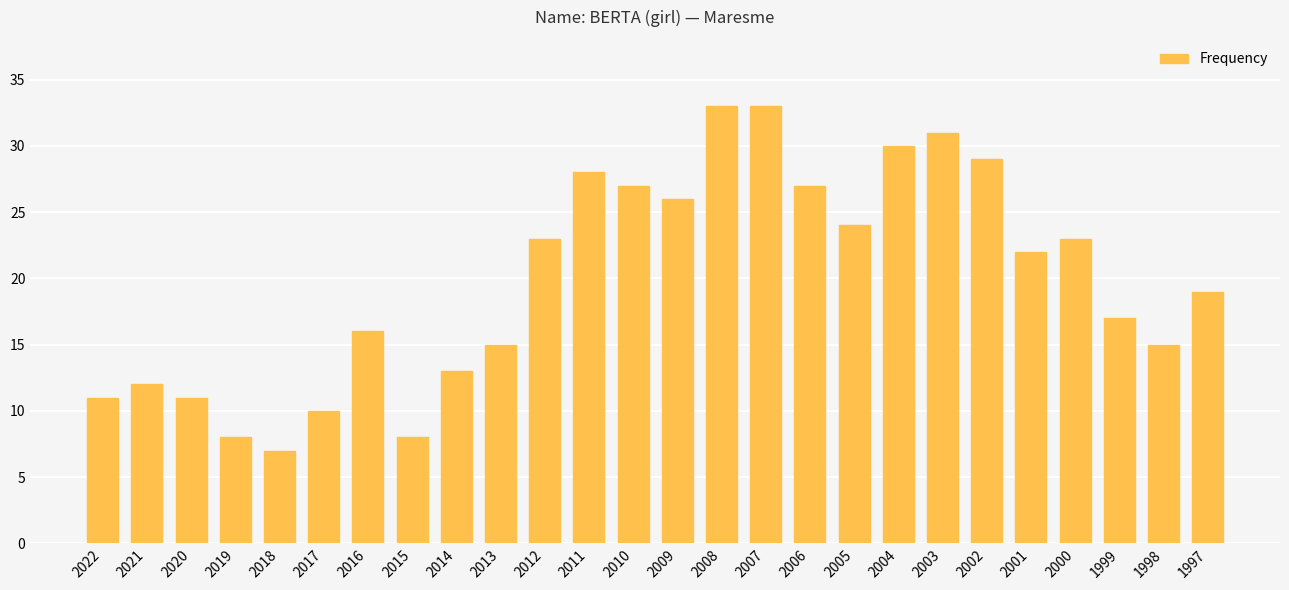

Reading left to right, list all the values displayed in this chart.

2022=11	2021=12	2020=11	2019=8	2018=7	2017=10	2016=16	2015=8	2014=13	2013=15	2012=23	2011=28	2010=27	2009=26	2008=33	2007=33	2006=27	2005=24	2004=30	2003=31	2002=29	2001=22	2000=23	1999=17	1998=15	1997=19